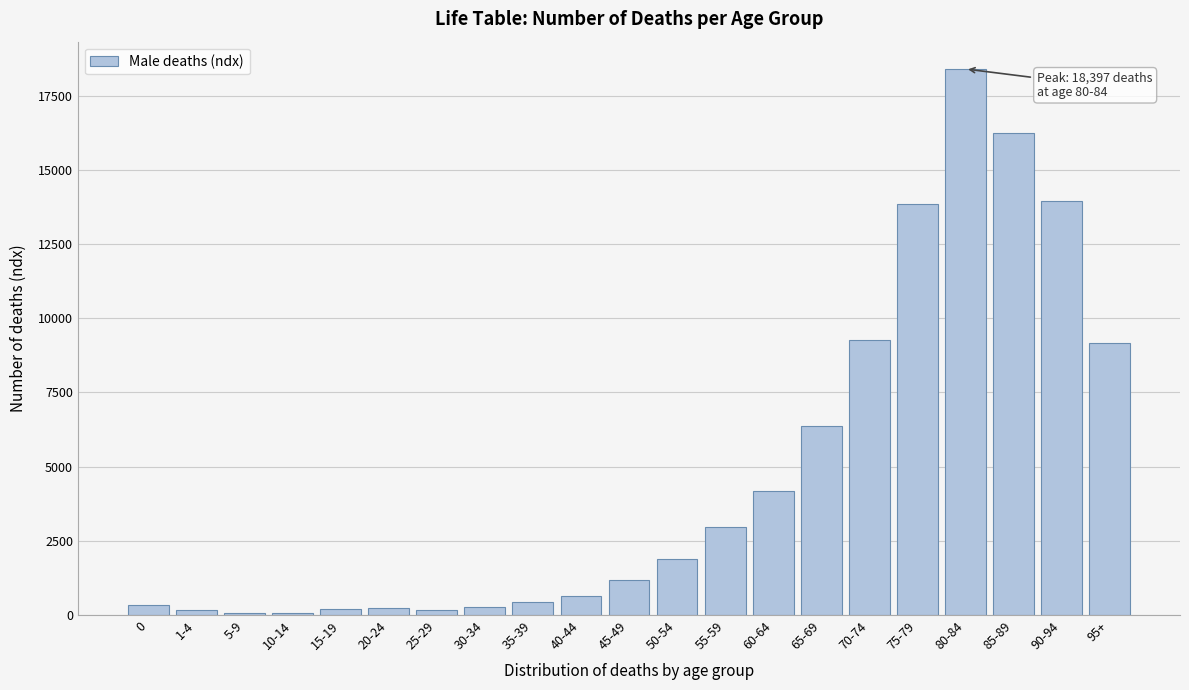

What is the difference between the second highest and minimum values?

16182